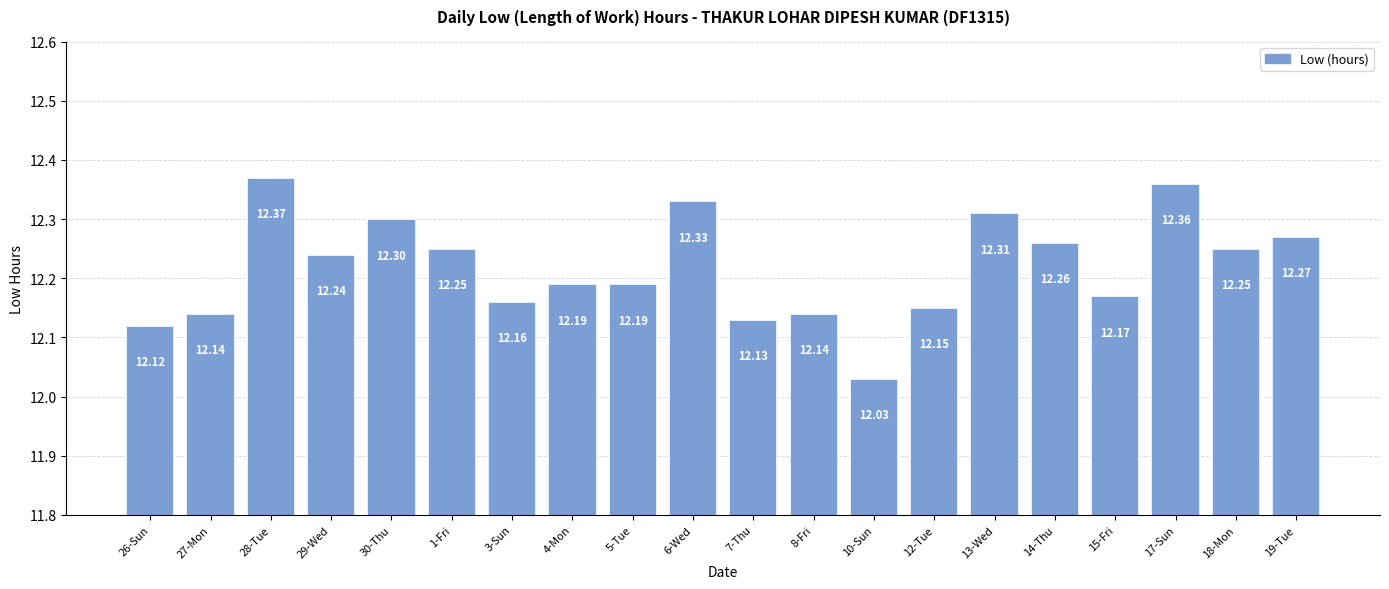

What is the change in value from 28-Tue to 29-Wed?

-0.1